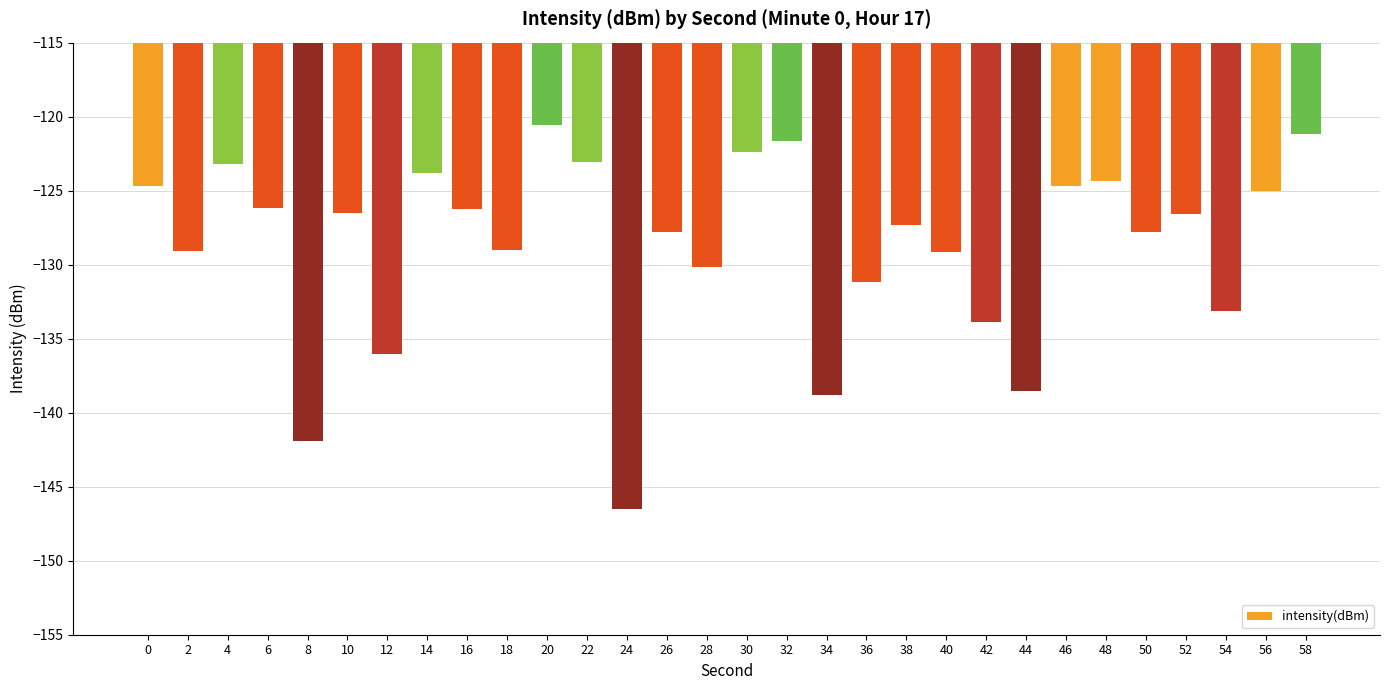

What is the value of the 4th bar from the left?

-126.1